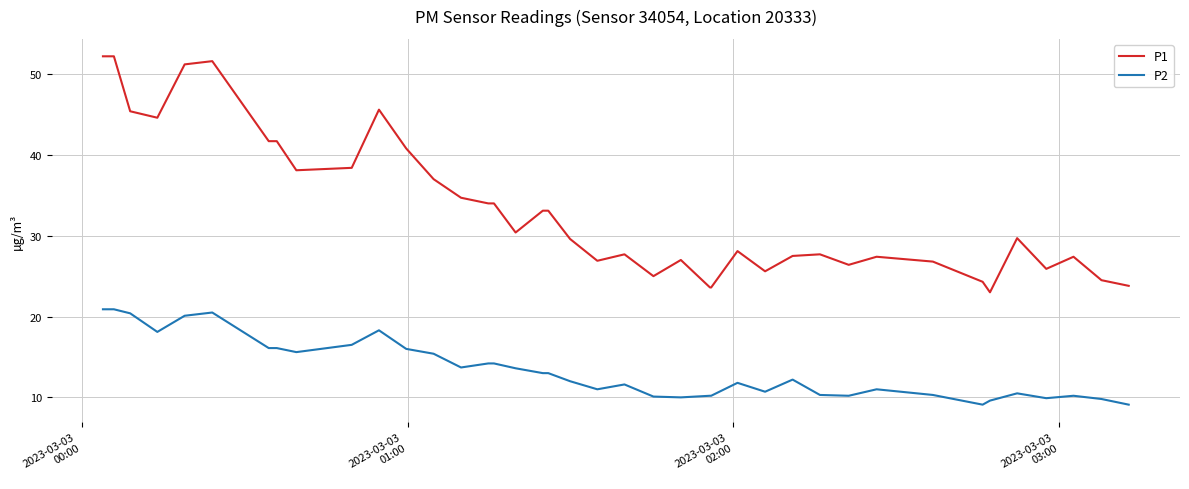

Which series has the largest total across all categories?

P1